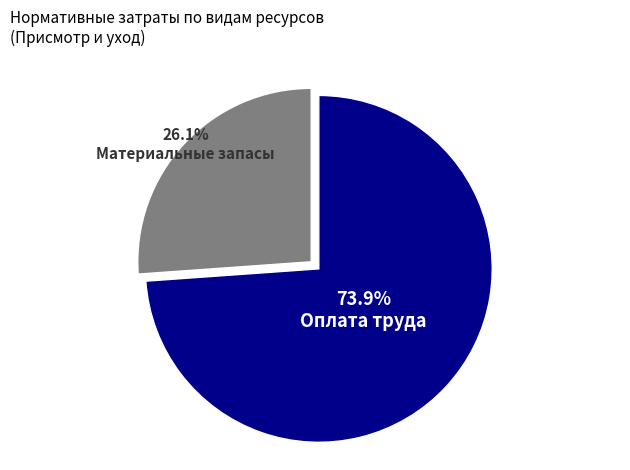

What is the largest slice in the pie chart?

Оплата труда